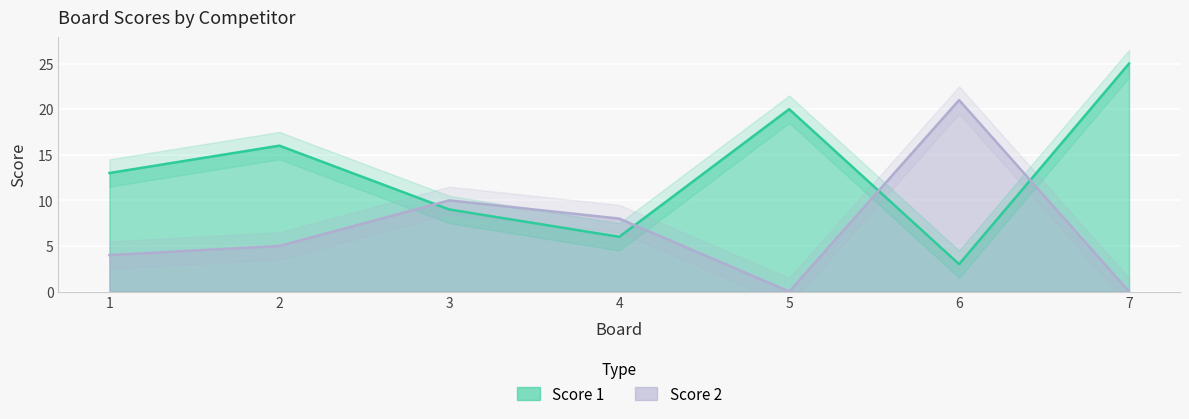

True or false: Score 1 has a value of 2 at 6.

False